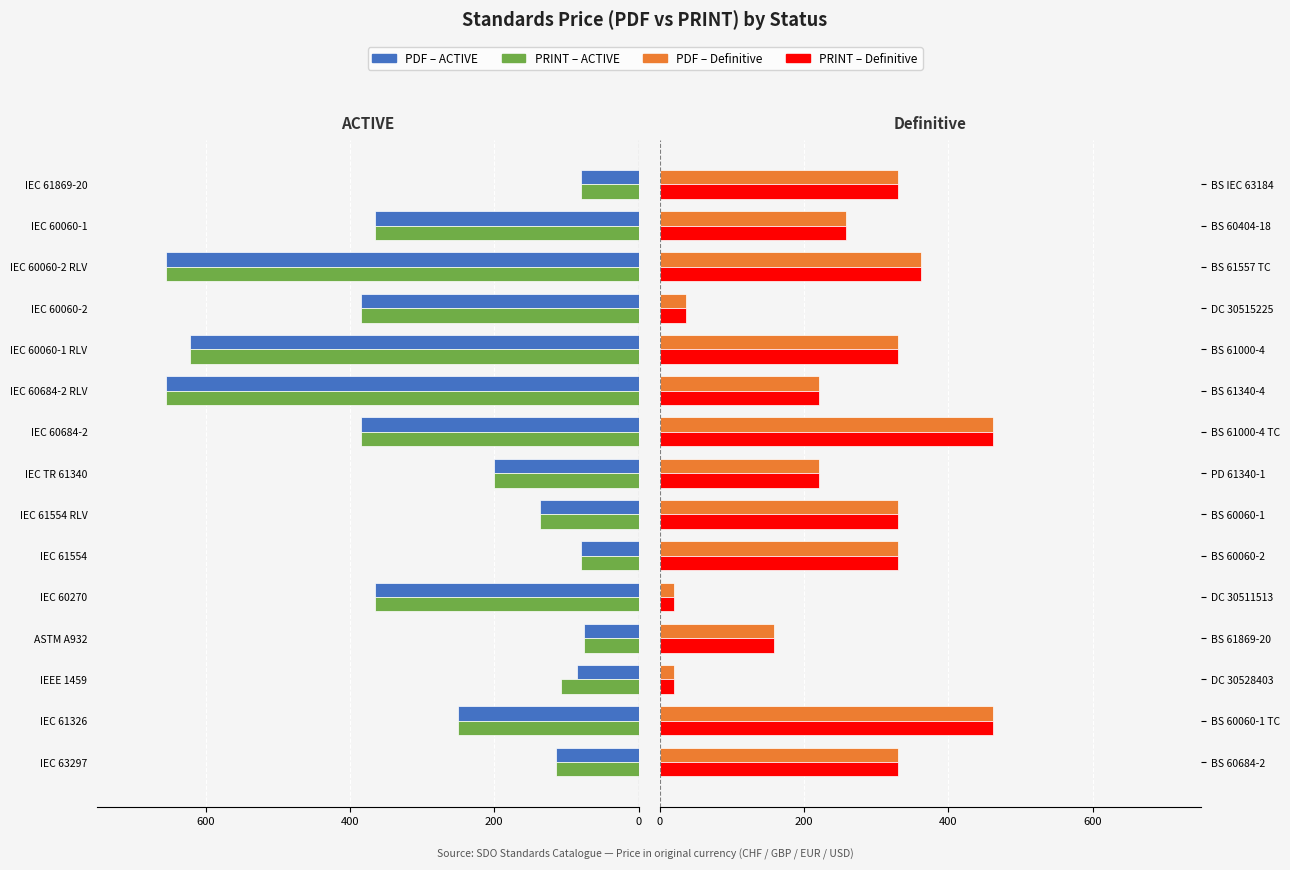

Does the chart contain stacked bars?

No